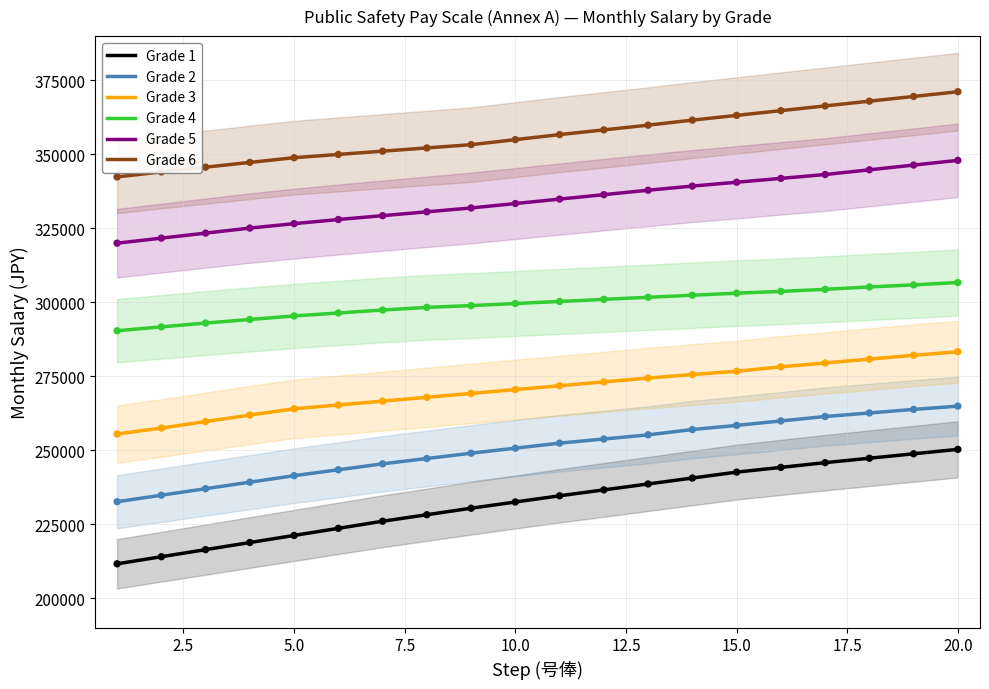

What is the minimum value for Grade 3?

255500